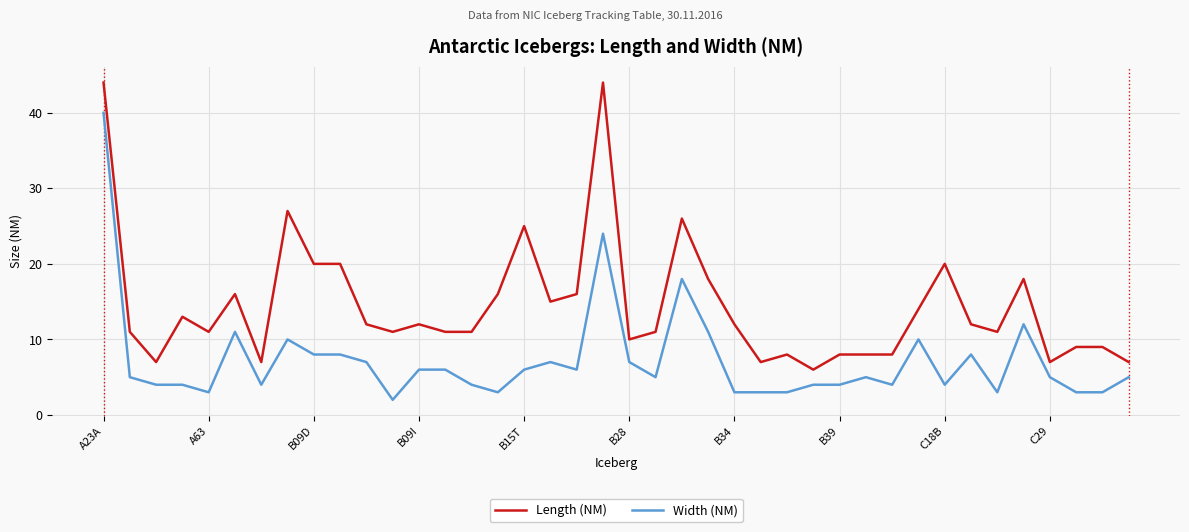

Does the chart display data point markers on the line(s)?

No